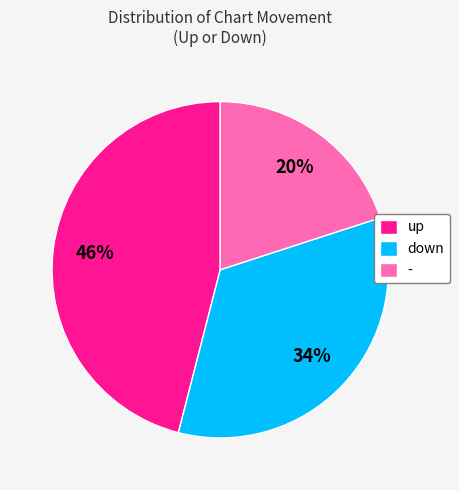

True or false: down accounts for 34% of the total.

True